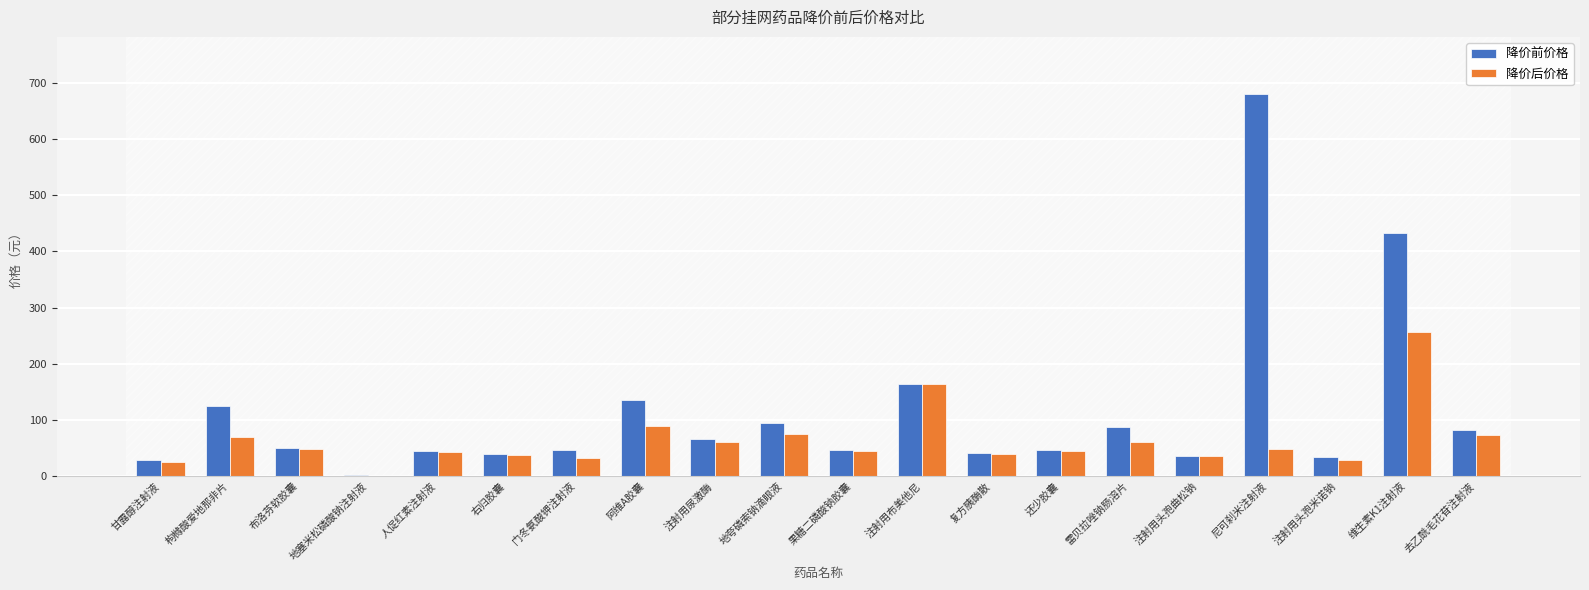

What is the total value across all series at 注射用尿激酶?

126.6